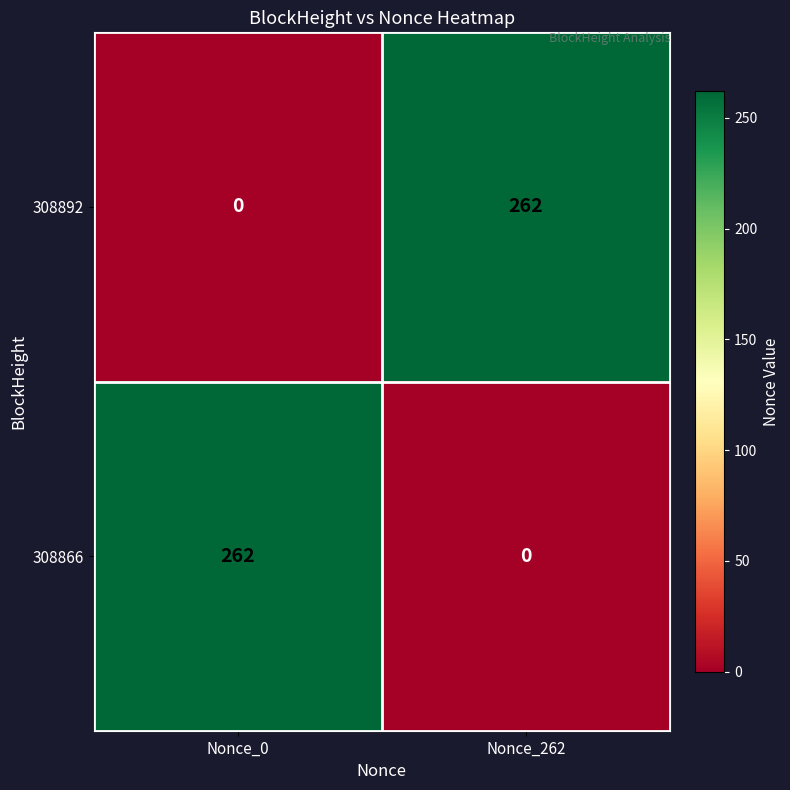

Rank the series at Nonce_0 from lowest to highest value.

308892, 308866